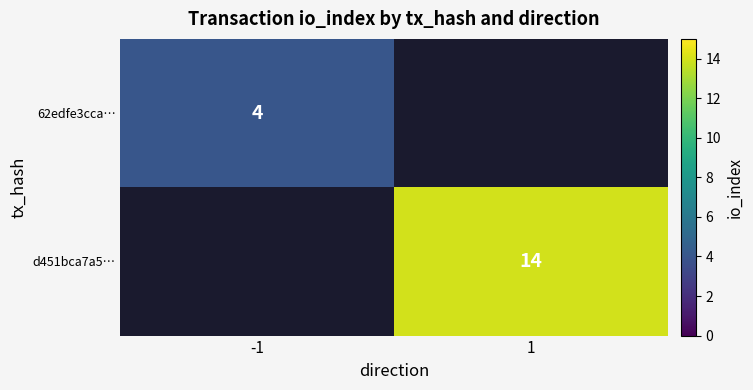

True or false: 62edfe3cca… has a value of 6 at -1.

False